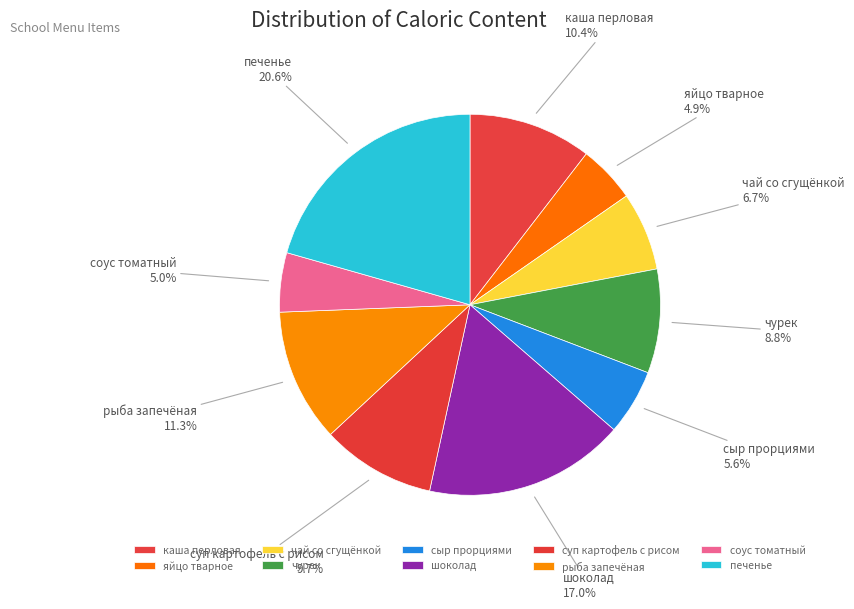

What is the change in value from яйцо тварное to чурек?

+51